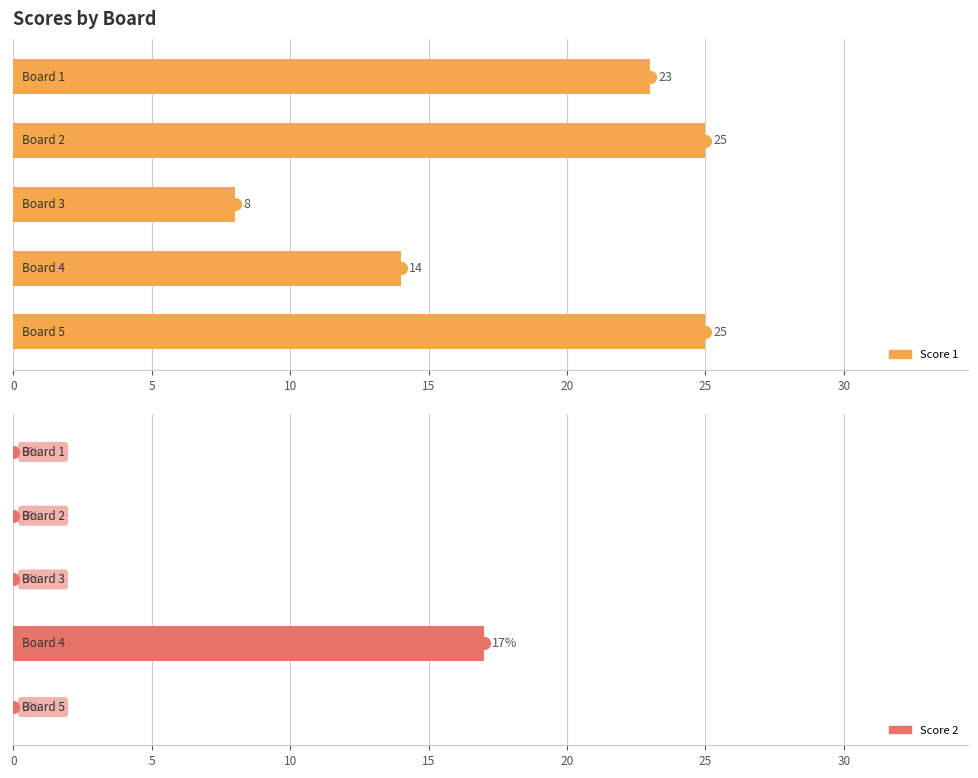

Does the chart contain any negative values?

No